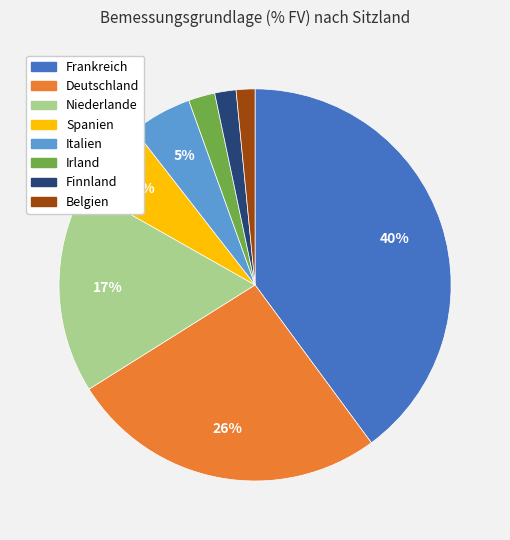

Do Belgien and Italien together represent more than half of the pie?

No